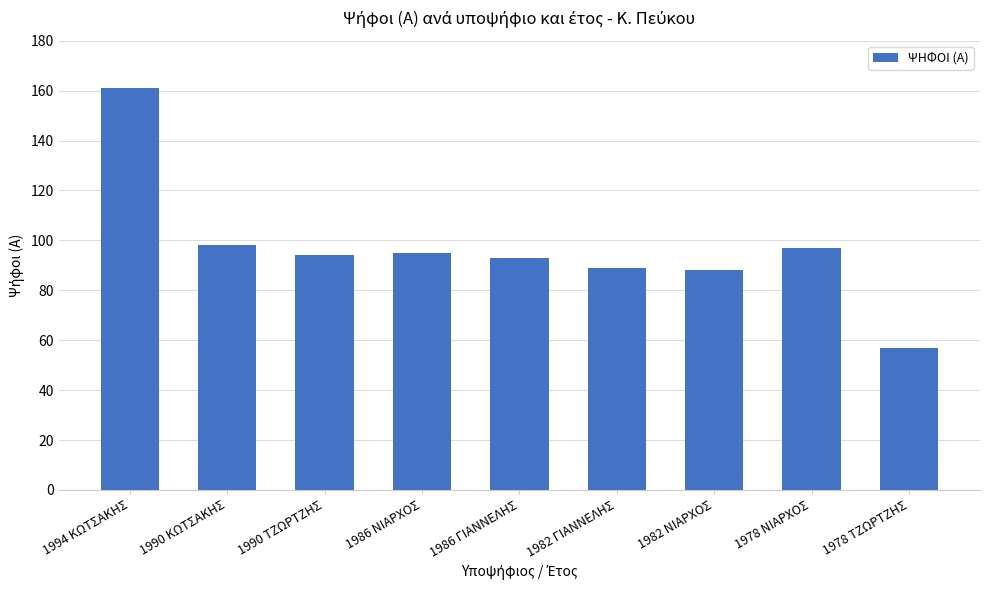

Reading right to left, what are all the values shown in this chart?

57	97	88	89	93	95	94	98	161